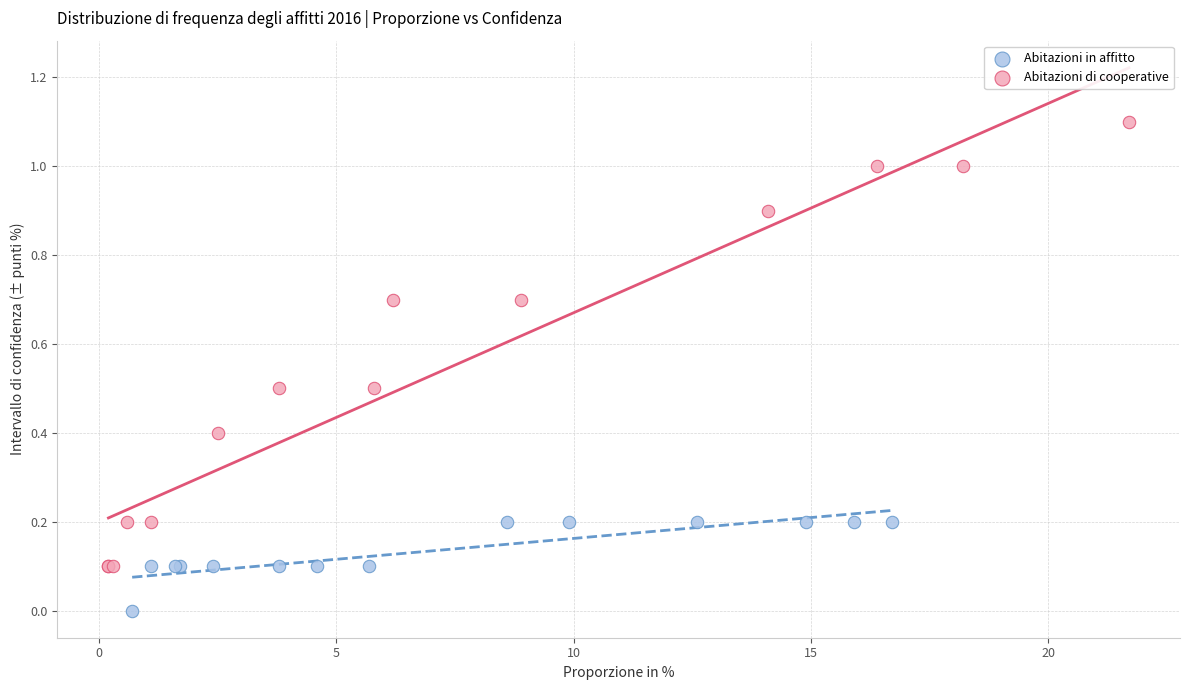

Which series has the largest Y range (max minus min)?

Abitazioni di cooperative